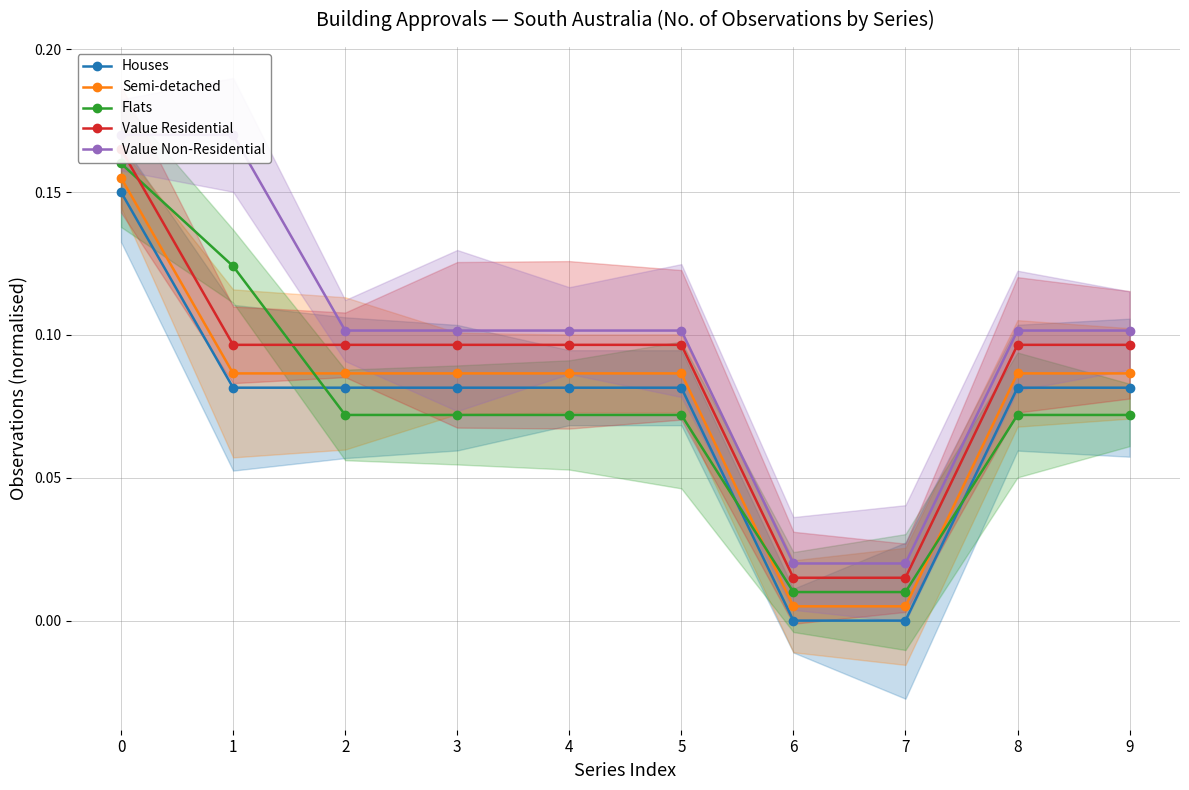

What is the difference between the maximum and second lowest values in the Flats series?

0.1